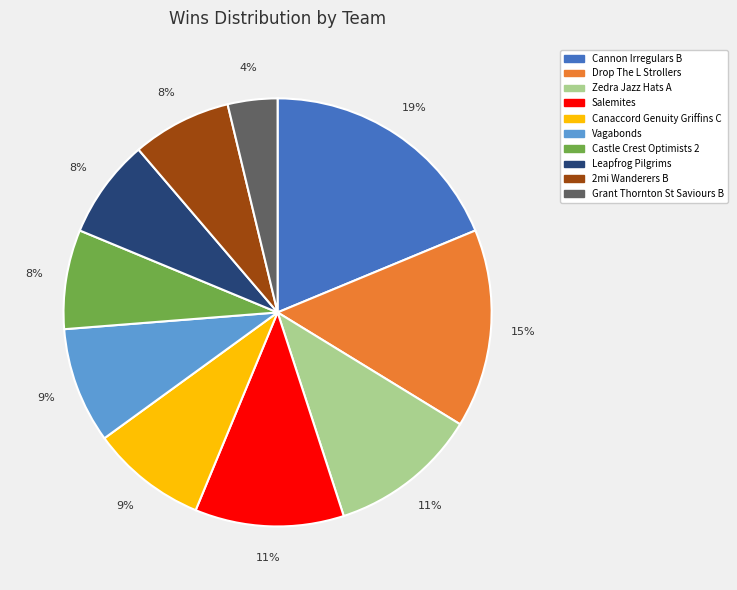

Is the sum of Zedra Jazz Hats A and Grant Thornton St Saviours B greater than half?

No